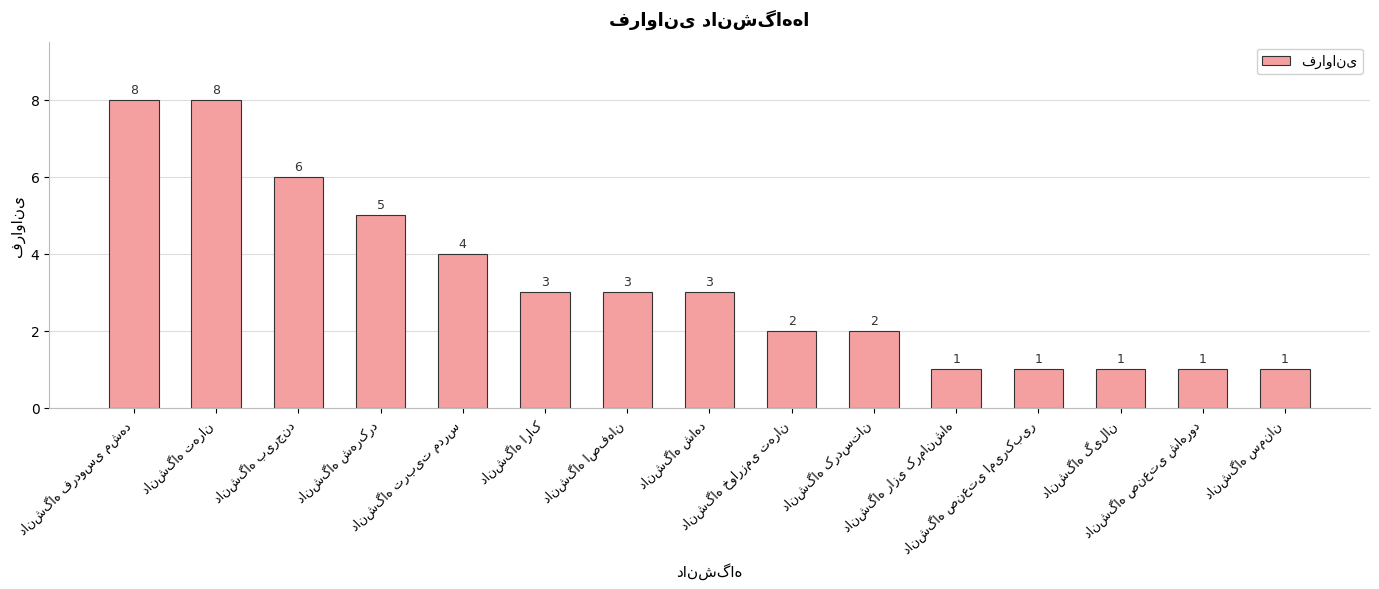

Count the values in the range 1 to 5.

12